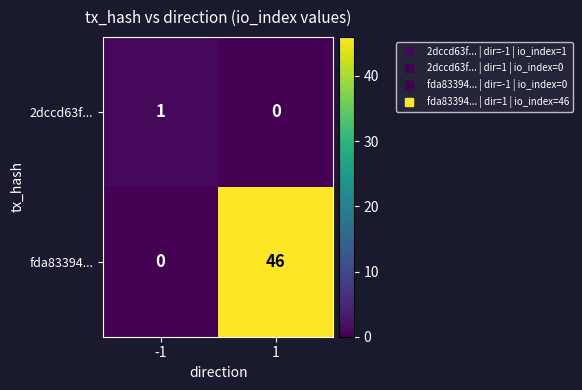

Which series has the largest range (max minus min)?

fda83394...